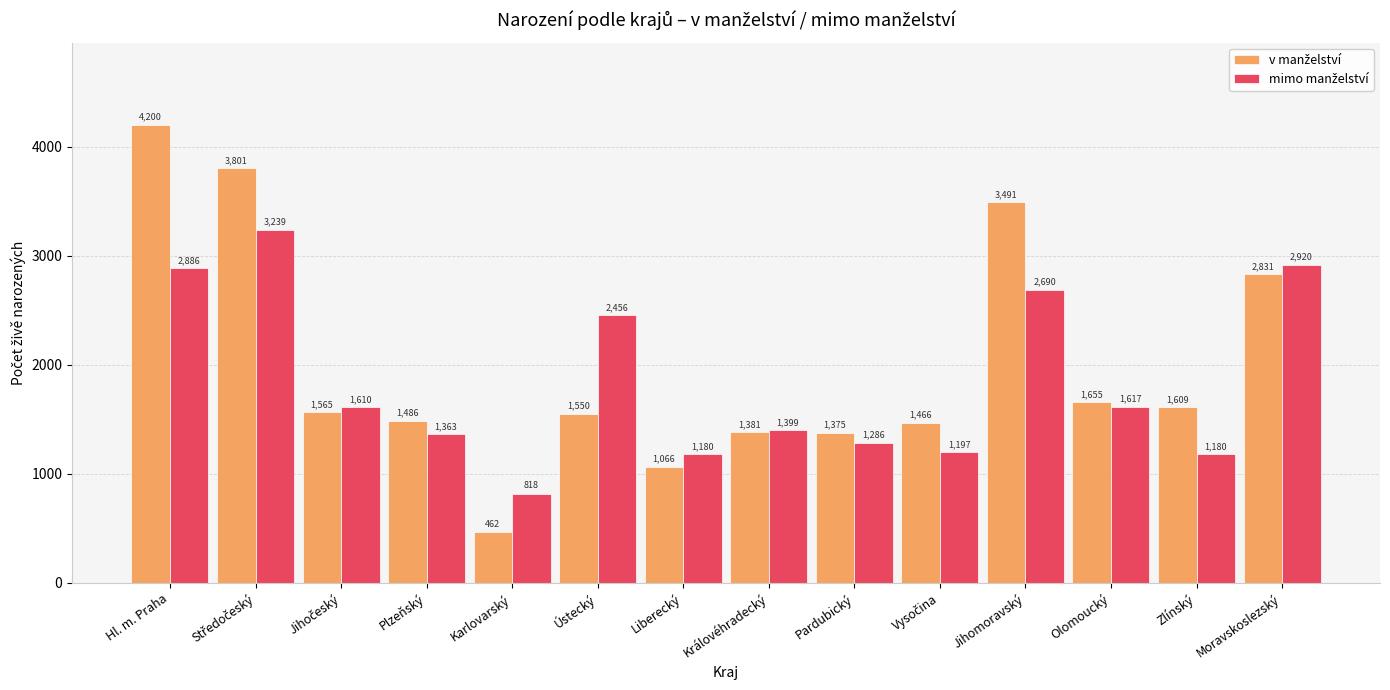

How many bars are there in each group?

2